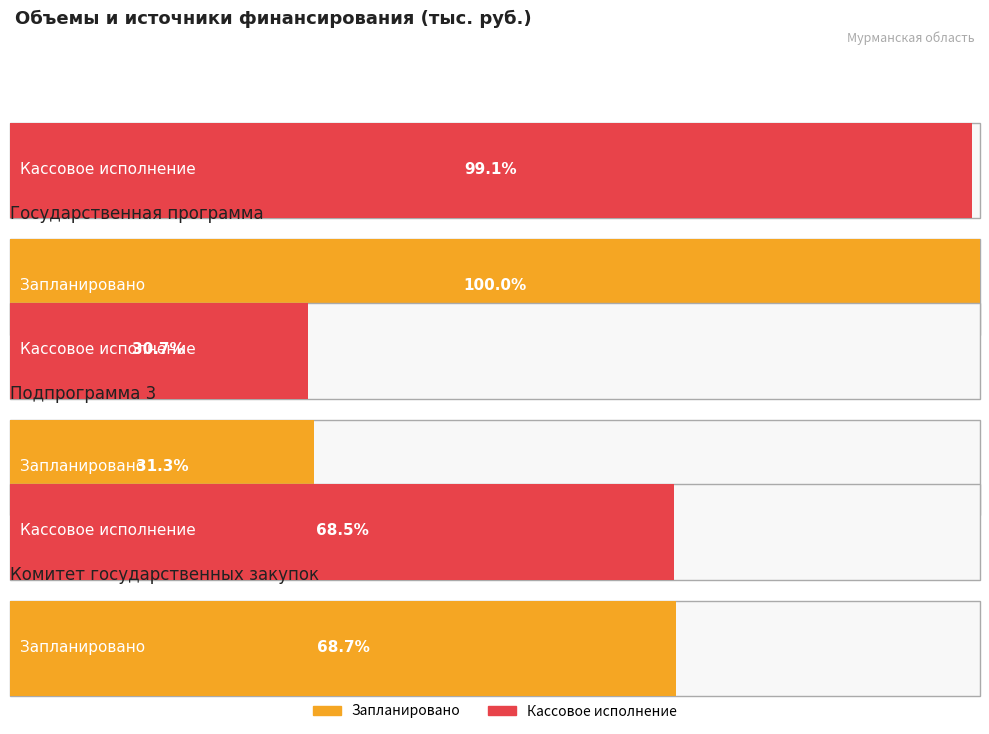

How many data points does each series have?

3